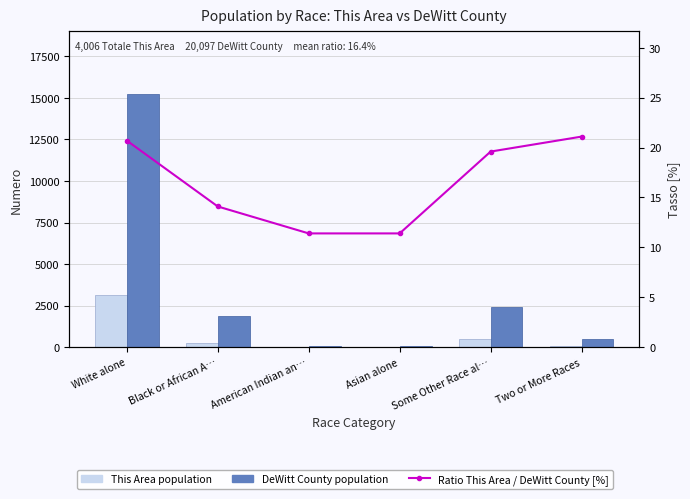

What position from the left is Asian alone?

4